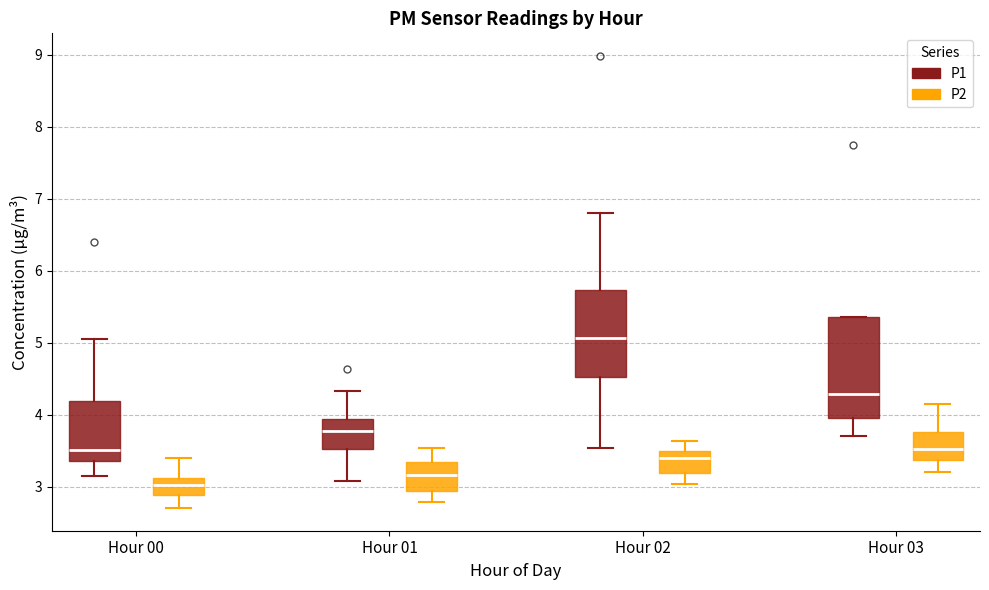

Which box has the lowest median line?

Hour 00 (P2)